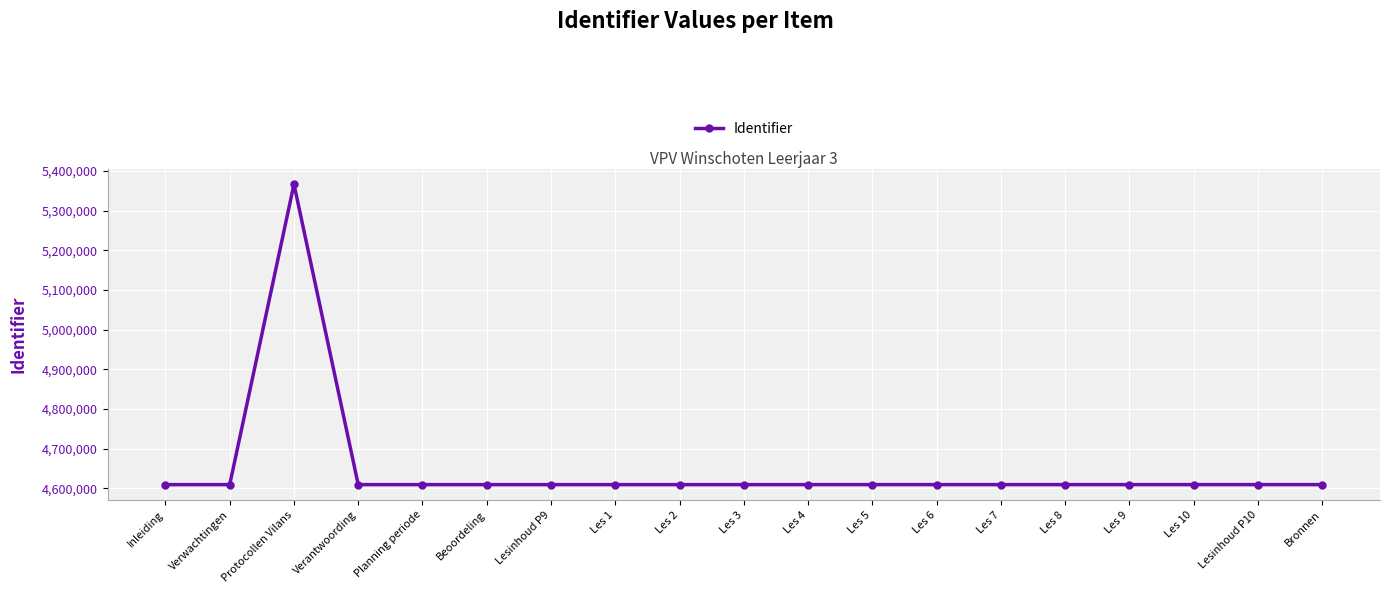

At which category does the data reach its first local peak?

Protocollen Vilans